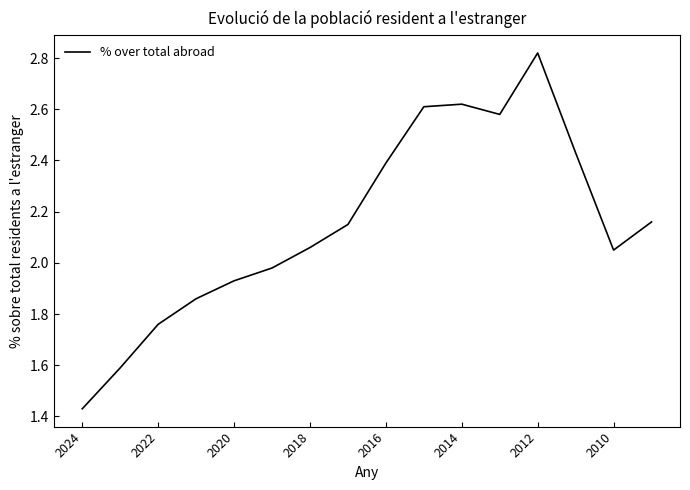

How many lines are shown in the chart?

1